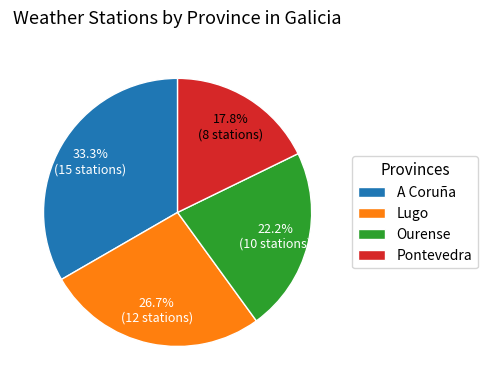

Does Lugo represent more than half of the total?

No